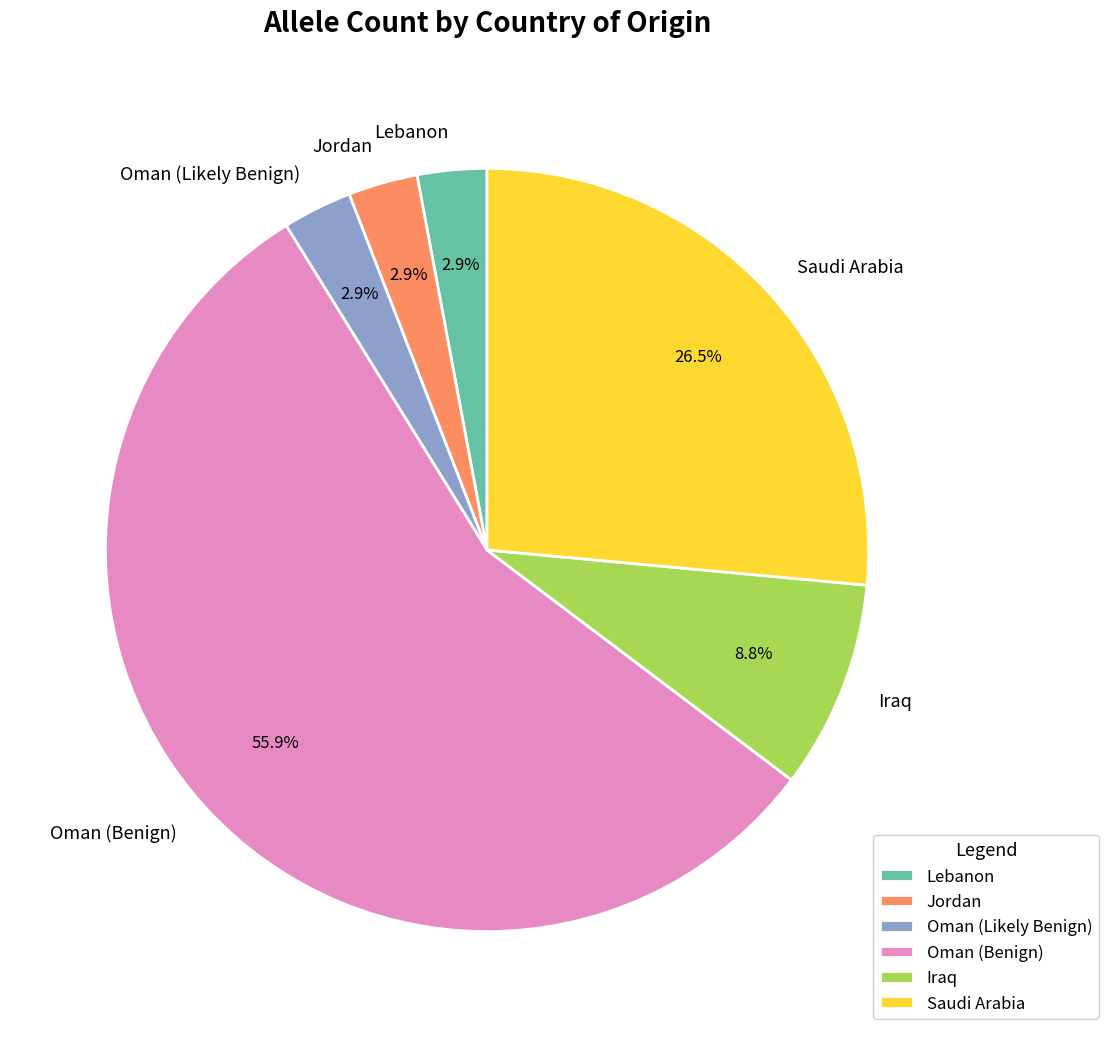

Combined, do Saudi Arabia and Iraq account for over 50%?

No